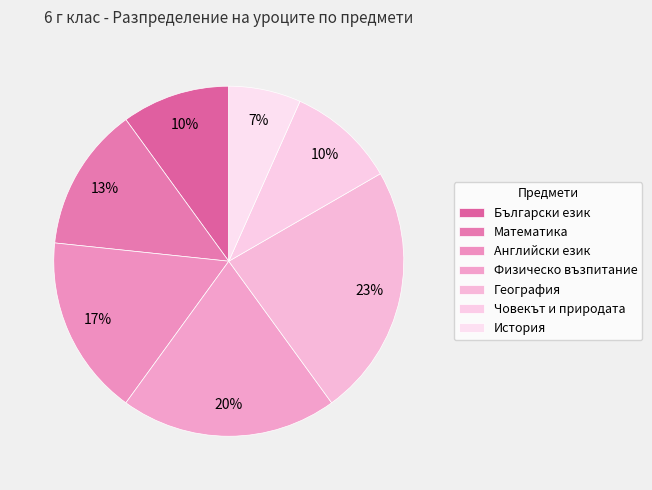

To the nearest percent, what percentage of the pie is История?

7%